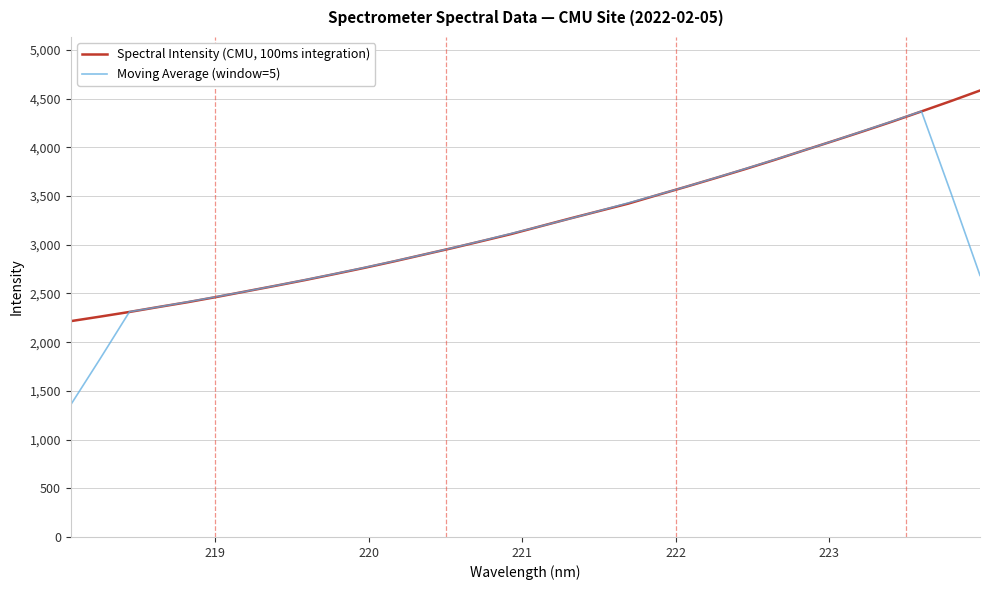

What is the difference between the maximum and second lowest values in the Moving Average (window=5) series?

2540.9